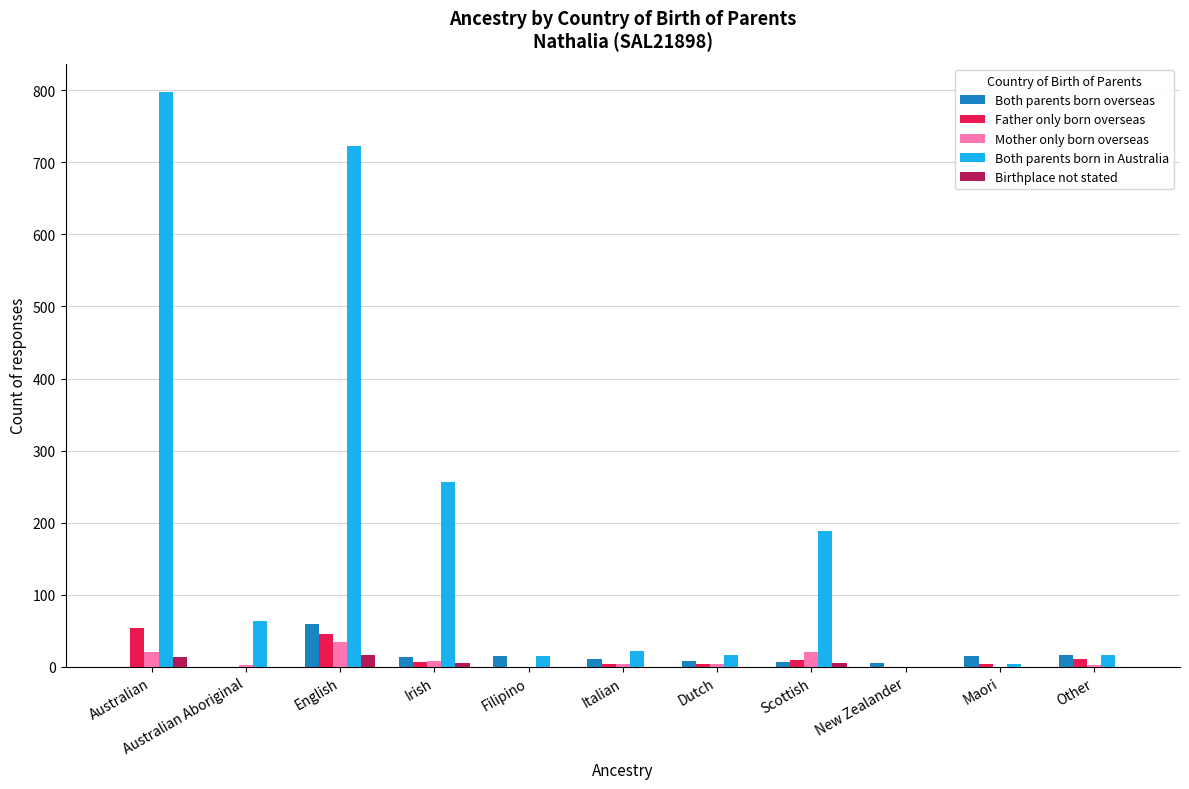

The value of Birthplace not stated at Italian is 0. True or false?

True